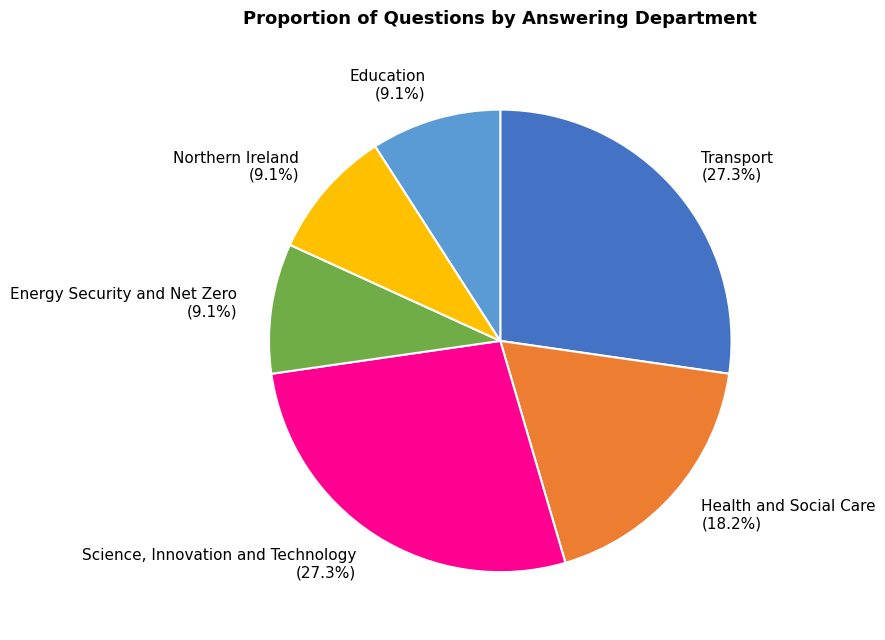

Does any single category account for the majority?

No